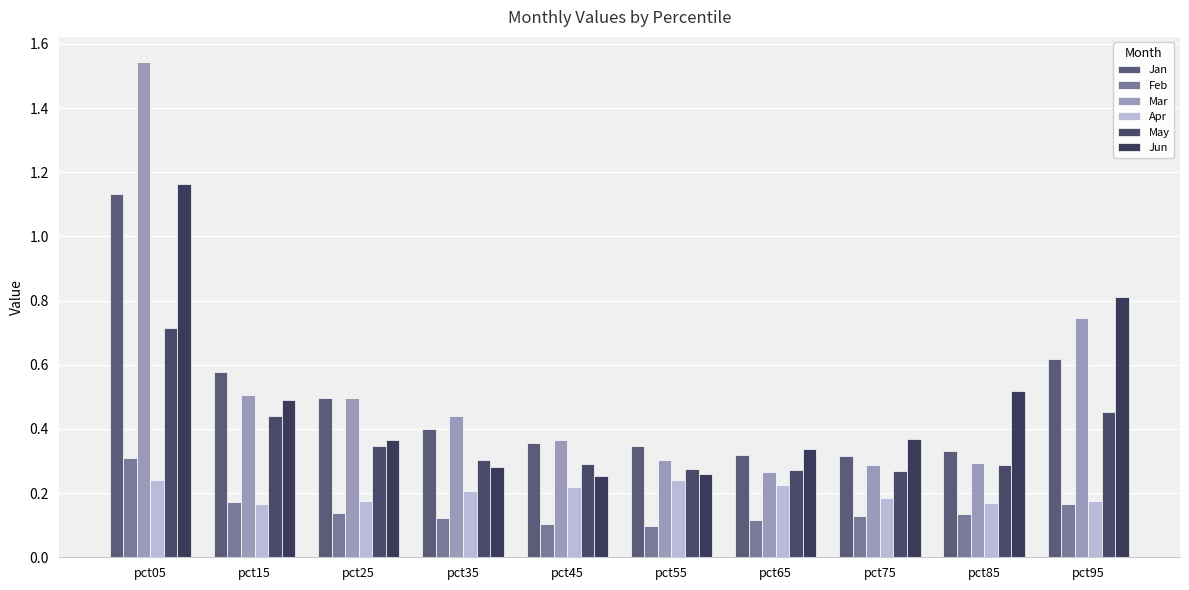

Reading left to right, transcribe all the data shown in this chart.

Jan: pct05=1.1	pct15=0.6	pct25=0.5	pct35=0.4	pct45=0.4	pct55=0.3	pct65=0.3	pct75=0.3	pct85=0.3	pct95=0.6
Feb: pct05=0.3	pct15=0.2	pct25=0.1	pct35=0.1	pct45=0.1	pct55=0.1	pct65=0.1	pct75=0.1	pct85=0.1	pct95=0.2
Mar: pct05=1.5	pct15=0.5	pct25=0.5	pct35=0.4	pct45=0.4	pct55=0.3	pct65=0.3	pct75=0.3	pct85=0.3	pct95=0.7
Apr: pct05=0.2	pct15=0.2	pct25=0.2	pct35=0.2	pct45=0.2	pct55=0.2	pct65=0.2	pct75=0.2	pct85=0.2	pct95=0.2
May: pct05=0.7	pct15=0.4	pct25=0.3	pct35=0.3	pct45=0.3	pct55=0.3	pct65=0.3	pct75=0.3	pct85=0.3	pct95=0.5
Jun: pct05=1.2	pct15=0.5	pct25=0.4	pct35=0.3	pct45=0.3	pct55=0.3	pct65=0.3	pct75=0.4	pct85=0.5	pct95=0.8